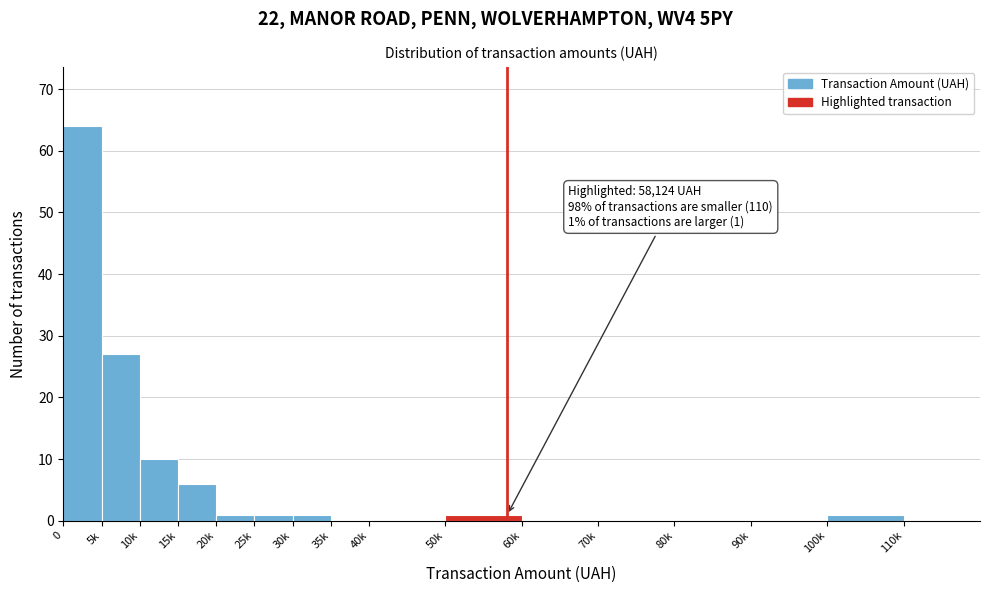

Reading left to right, what are all the values shown in this chart?

0=64	5k=27	10k=10	15k=6	20k=1	25k=1	30k=1	35k=0	40k=0	50k=1	60k=0	70k=0	80k=0	90k=0	100k=1	110k=0